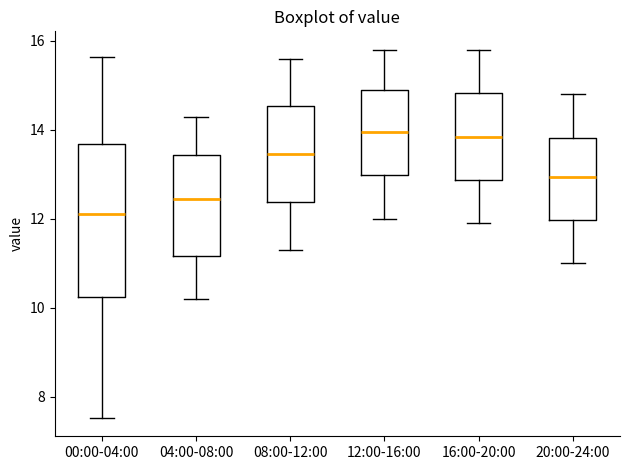

Comparing the boxes themselves (not the whiskers), which one is the tallest?

00:00-04:00